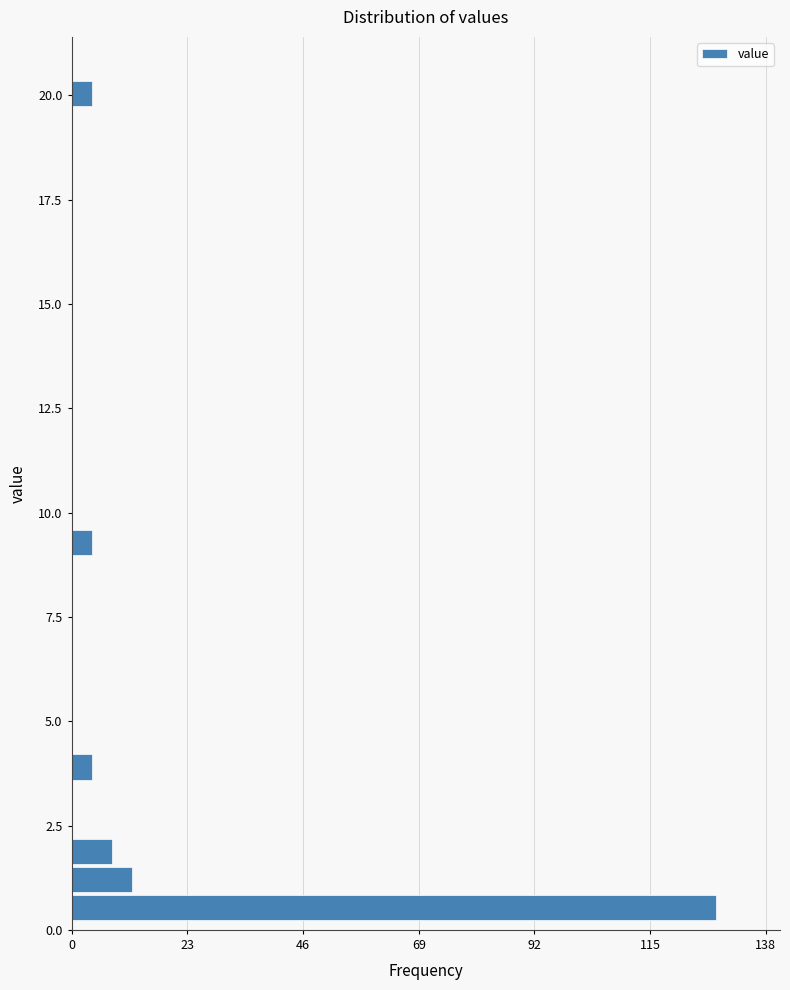

Read against the y-axis, roughly where is the centre of the longest bar?

0.5